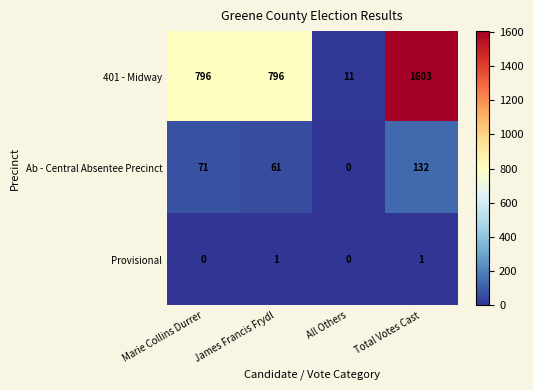

Which series has the largest total across all categories?

401 - Midway